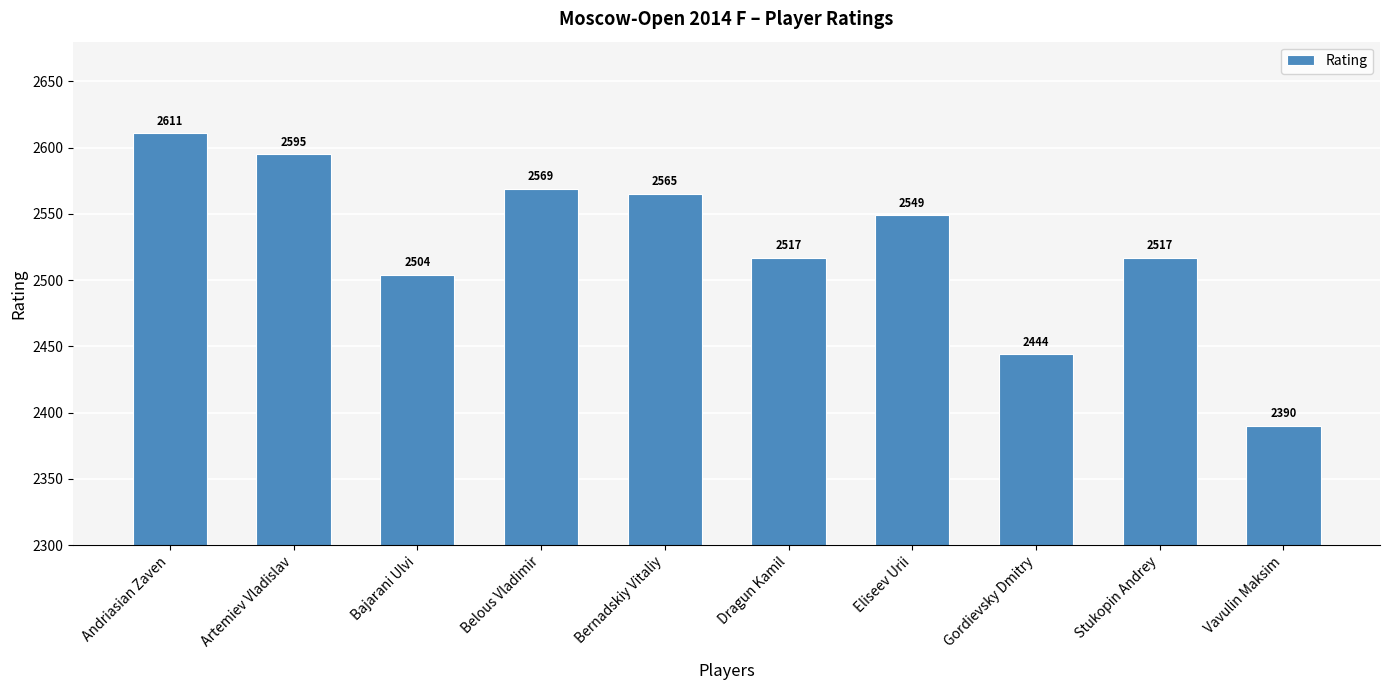

Which has a higher value, Gordievsky Dmitry or Dragun Kamil?

Dragun Kamil